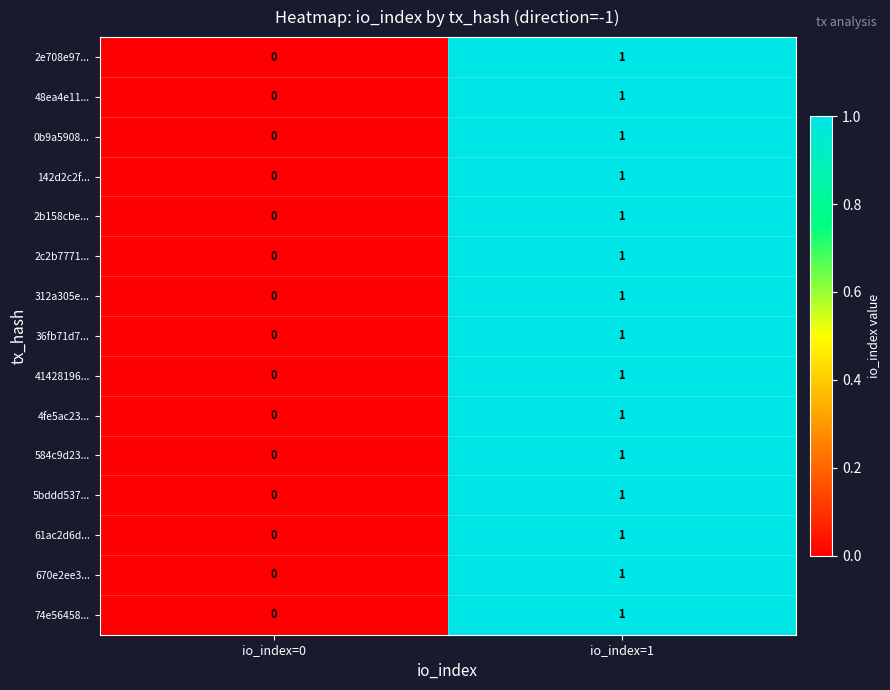

What is the maximum value shown in the chart?

1